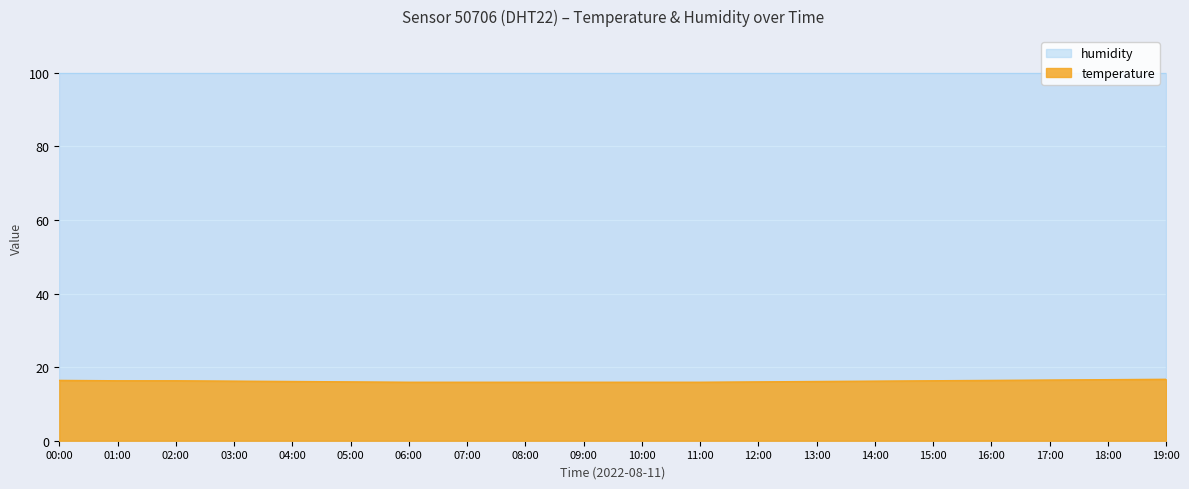

True or false: the data shows 16.3 at 15:00.

True